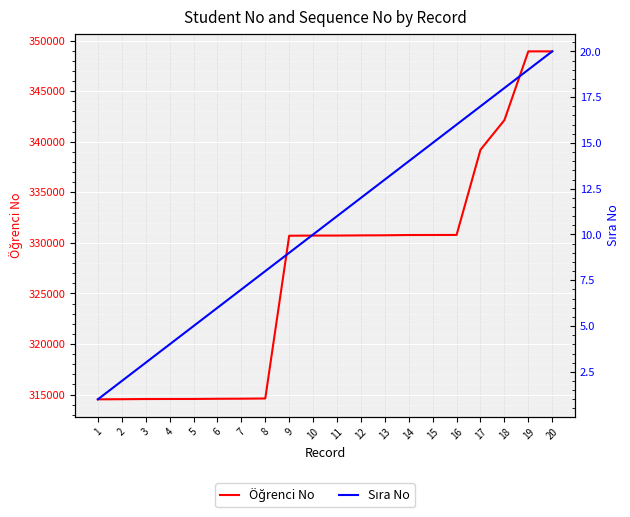

What is the difference between the highest and lowest values at 3?

314559